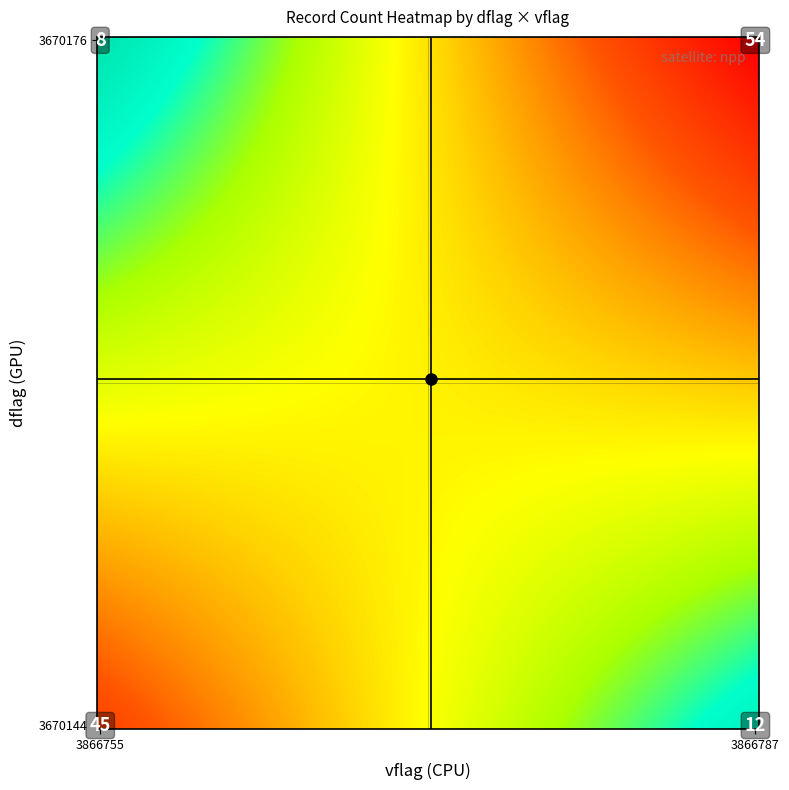

What is the difference between the second highest and second lowest values?

33